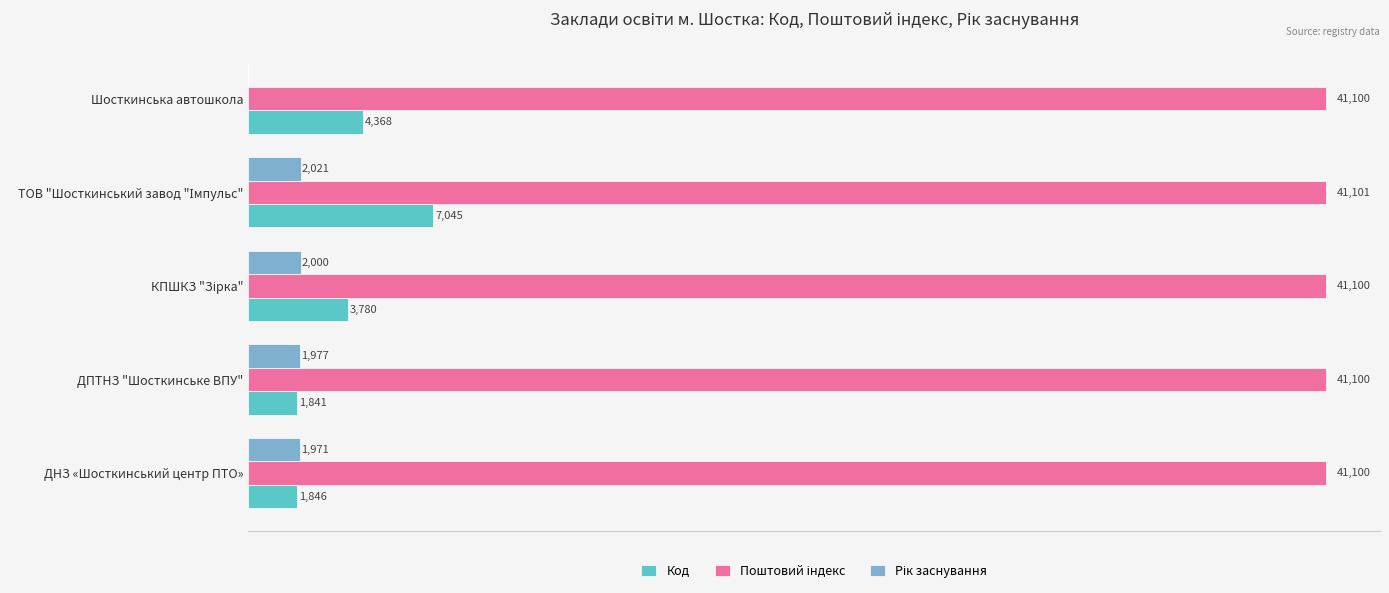

At which label is Код closest to 4443?

Шосткинська автошкола